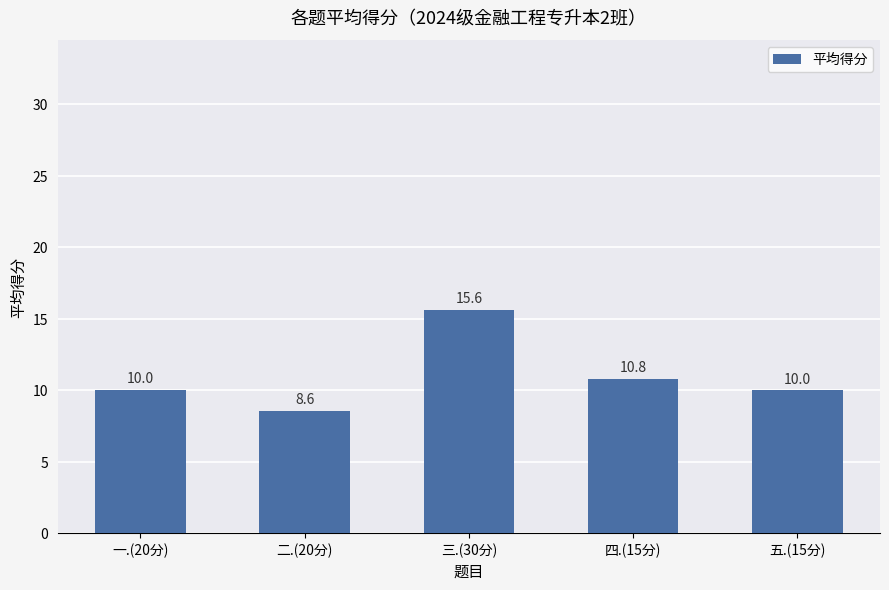

What is the label of the 2nd bar from the right?

四.(15分)